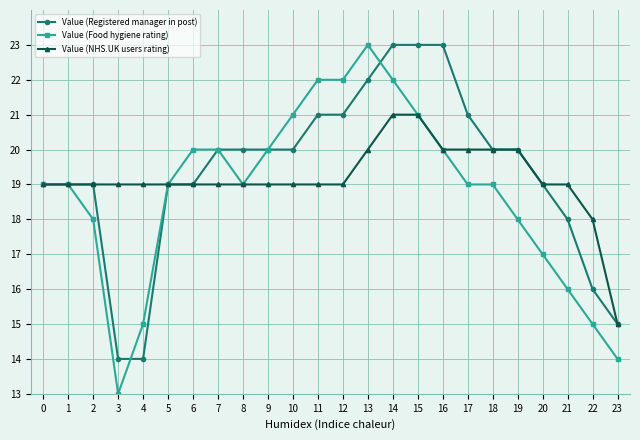

What value does the Value (NHS.UK users rating) series have at 6?

19